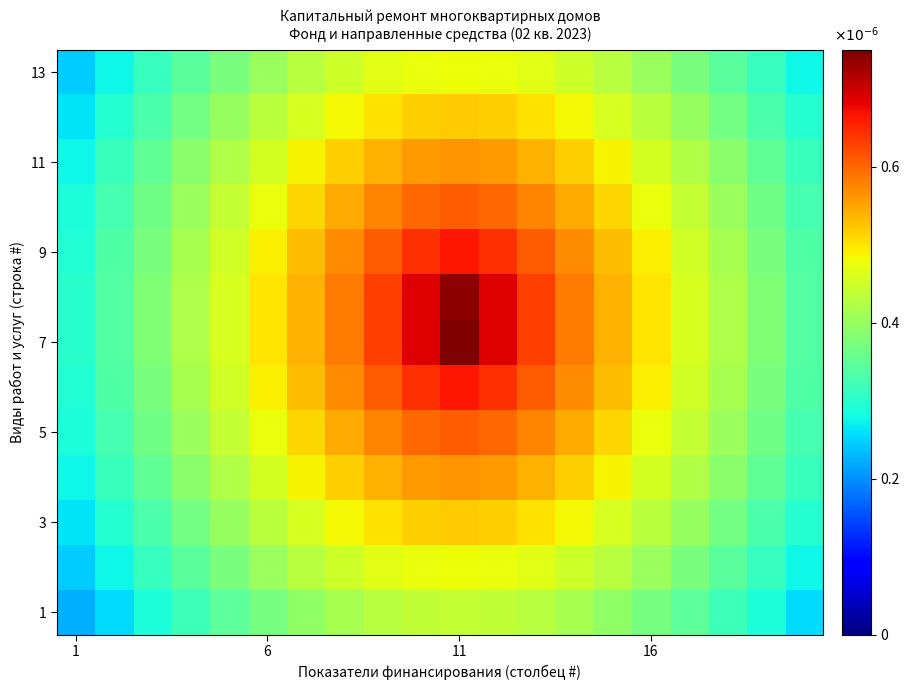

At how many categories does at least one series exceed 0?

20